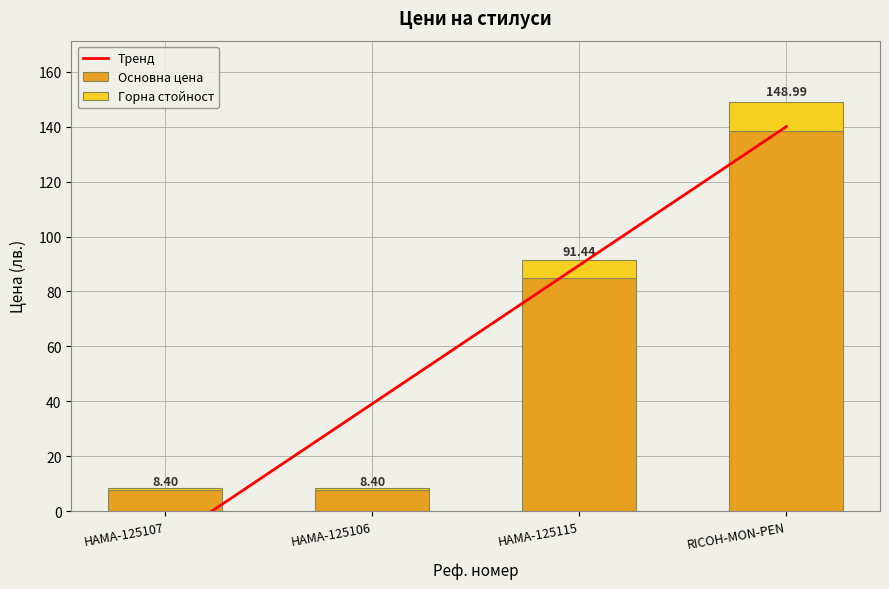

The value at RICOH-MON-PEN is 138.6. True or false?

True